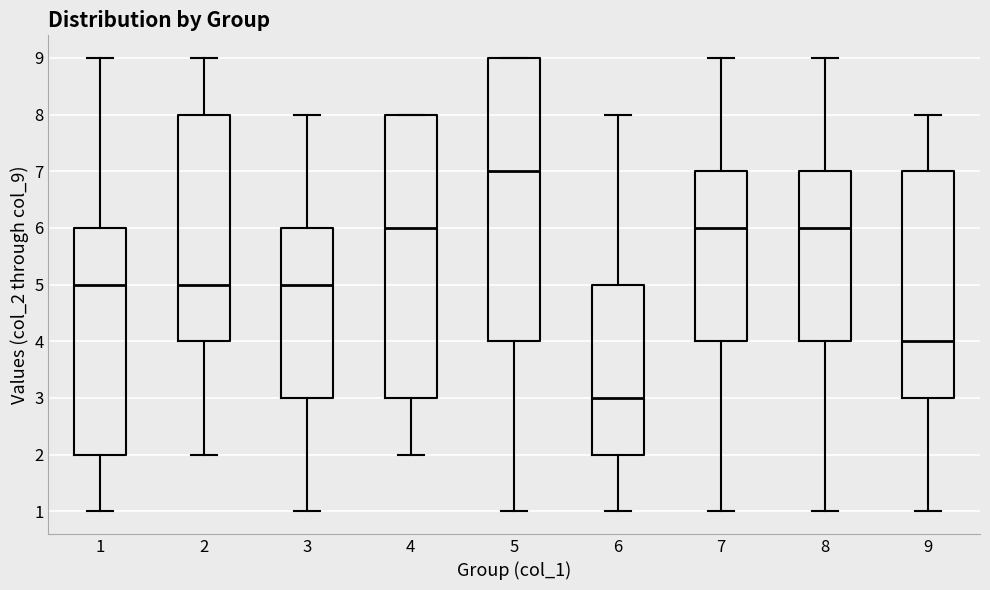

Reading left to right, read every box against the y-axis: the position of its median line, the range the box covers, and the ends of its whiskers. The values are not printed on the chart, so give them approximately, as read against the axis.

1: median 5, box 2 to 6, whiskers 1 to 9
2: median 5, box 4 to 8, whiskers 2 to 9
3: median 5, box 3 to 6, whiskers 1 to 8
4: median 6, box 3 to 8, whiskers 2 to 8
5: median 7, box 4 to 9, whiskers 1 to 9
6: median 3, box 2 to 5, whiskers 1 to 8
7: median 6, box 4 to 7, whiskers 1 to 9
8: median 6, box 4 to 7, whiskers 1 to 9
9: median 4, box 3 to 7, whiskers 1 to 8